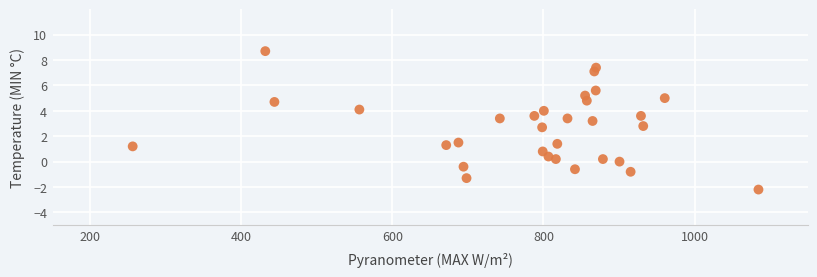

What is the range of X values (max minus min)?

828.7